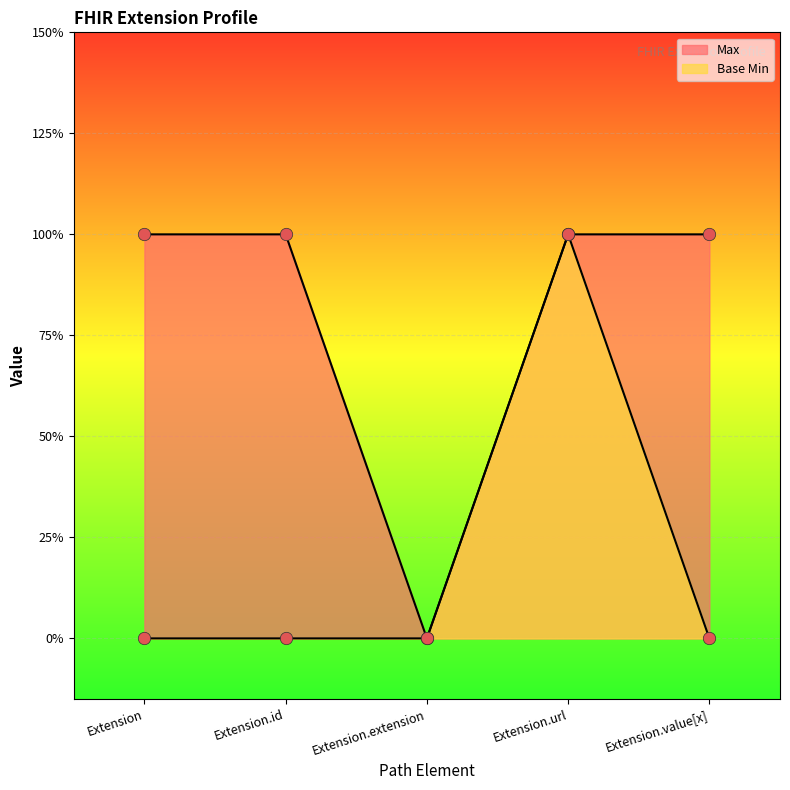

At which category is the sum across all series the highest?

Extension.url